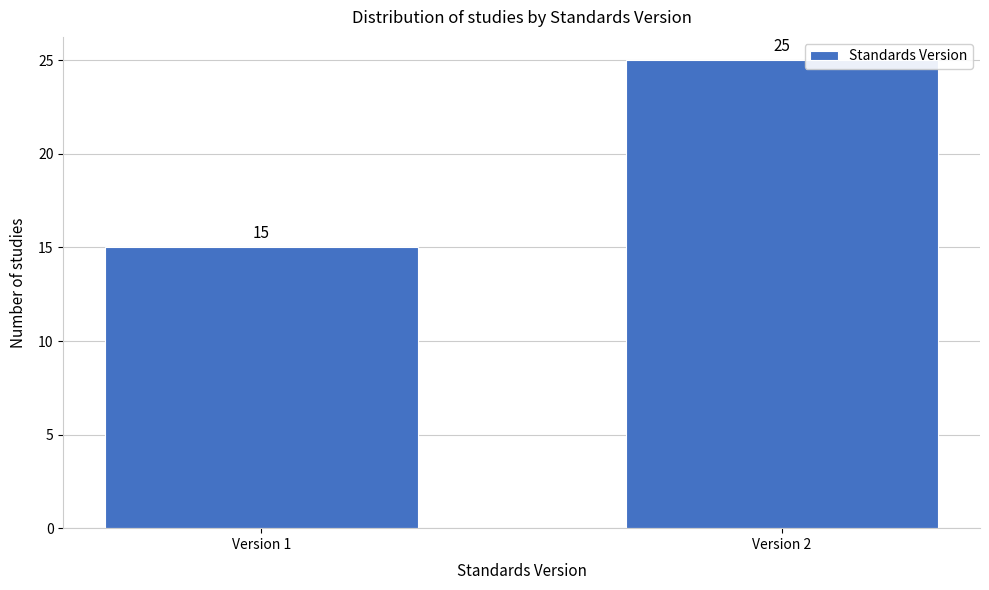

Reading left to right, what are all the values shown in this chart?

Version 1=15	Version 2=25